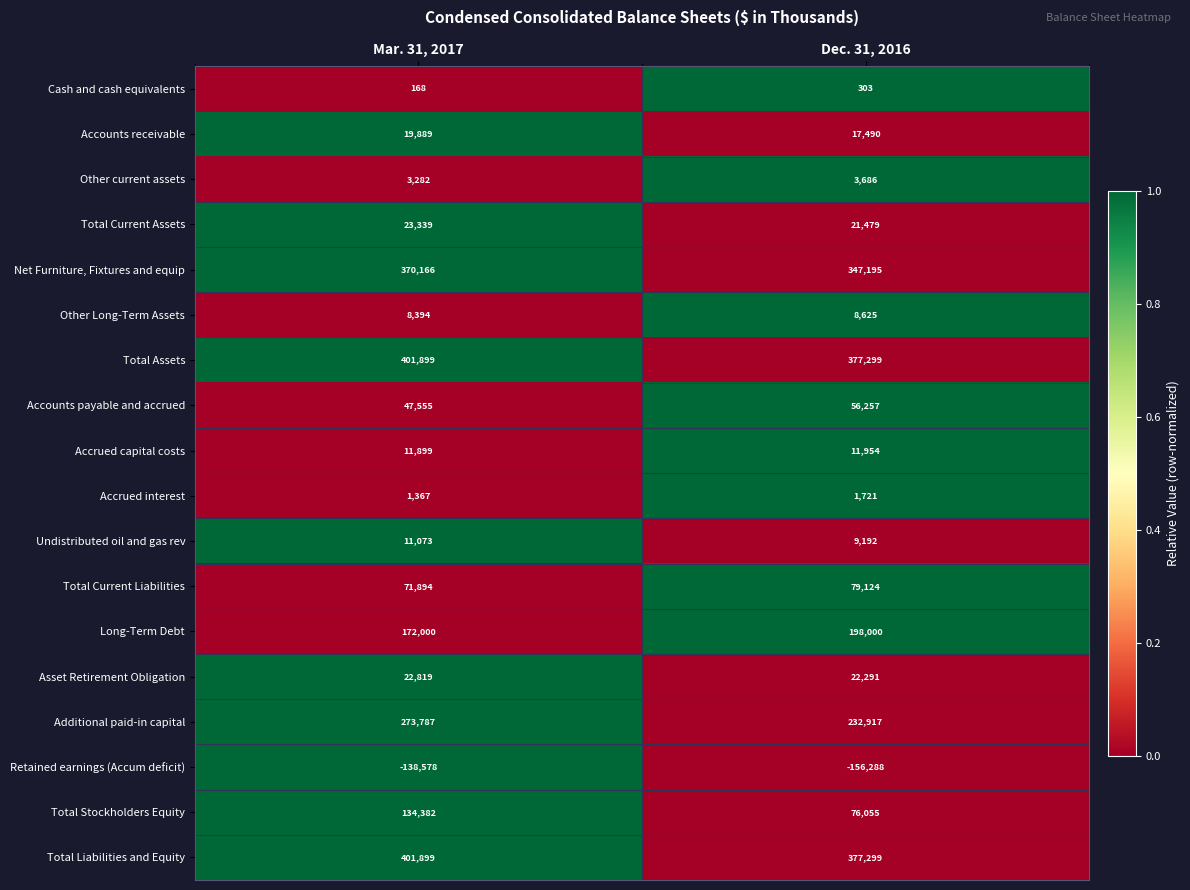

The value of Total Current Liabilities at Mar. 31, 2017 is 71894. True or false?

True